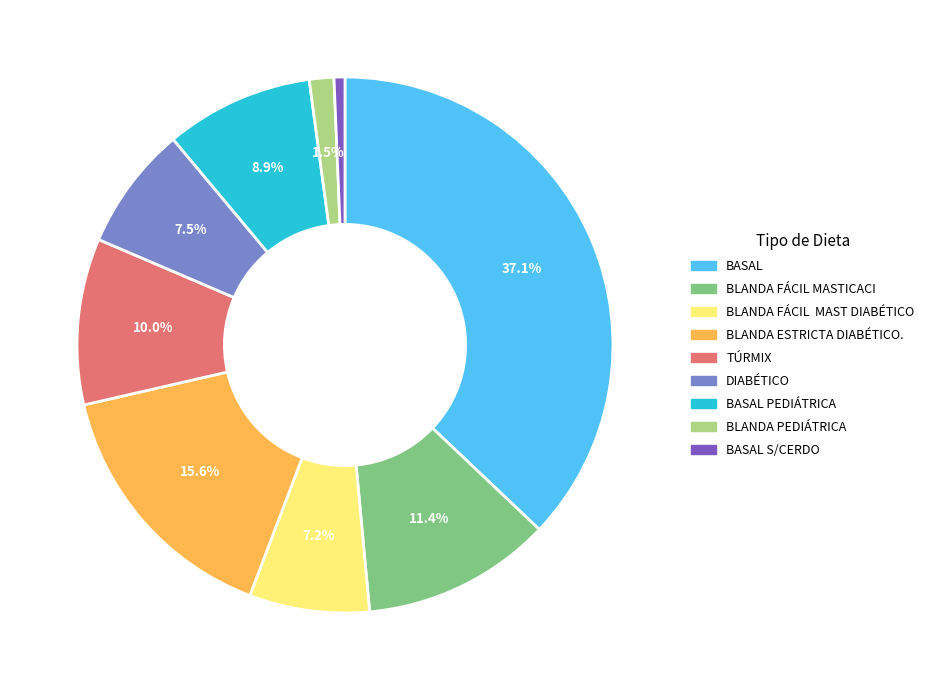

Does any single category account for the majority?

No